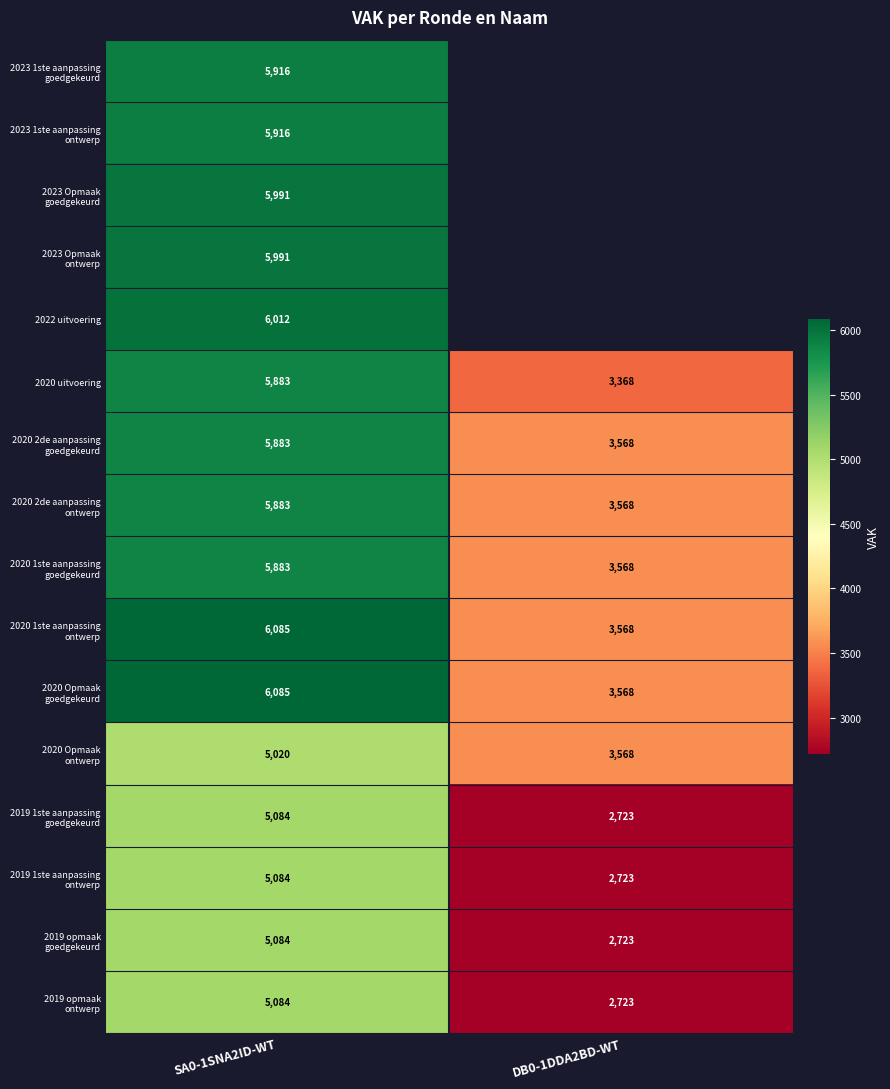

What is the highest value of the 2020 uitvoering series?

5883